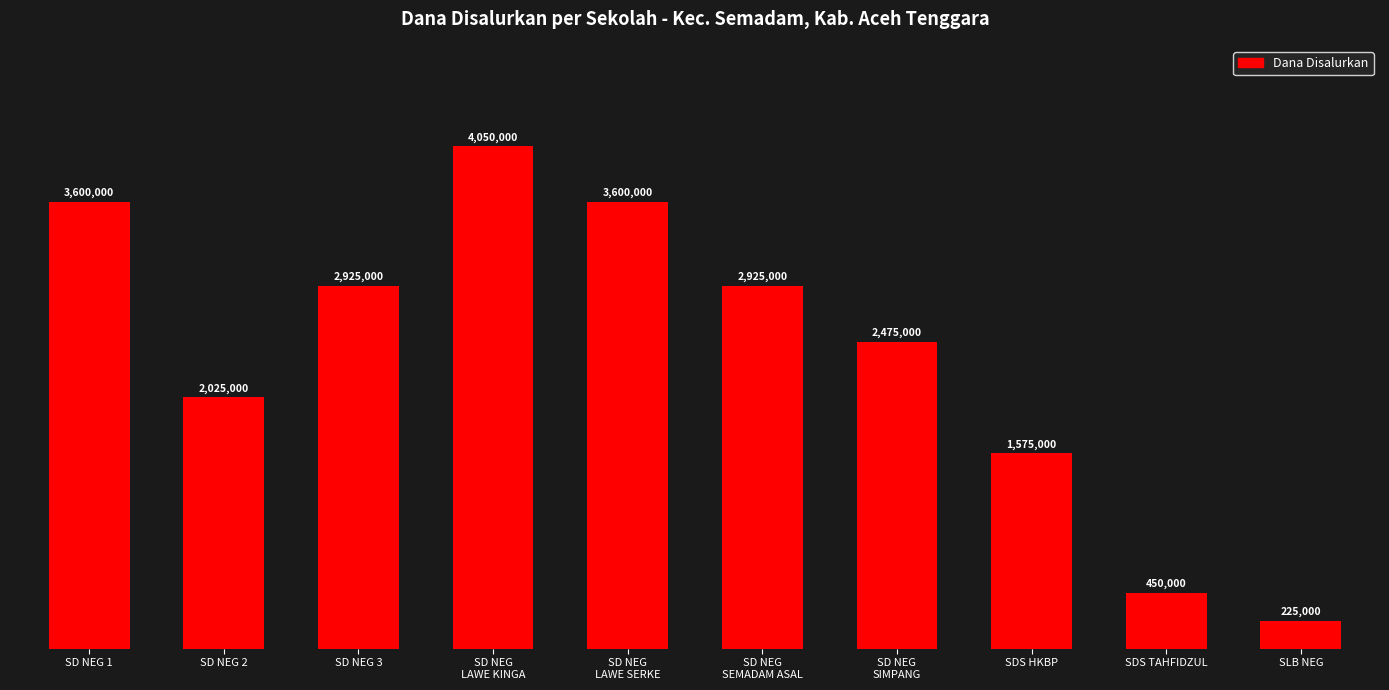

Are the bars horizontal?

No